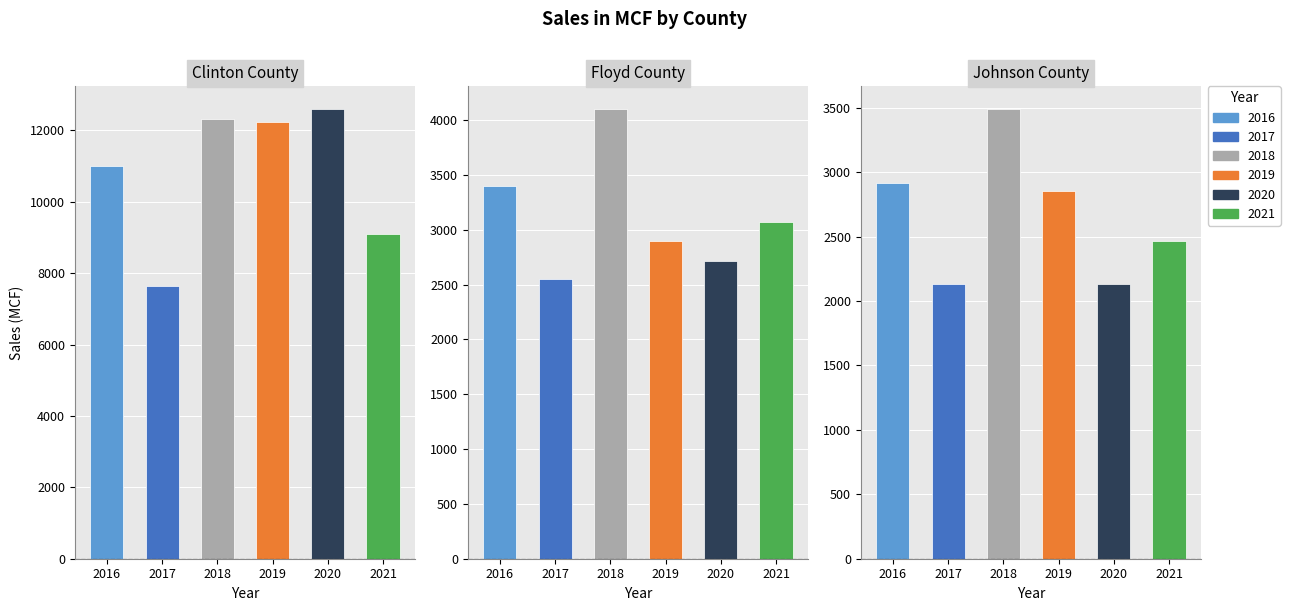

What is the difference between the second highest and minimum values in the 2016 series?

486.0